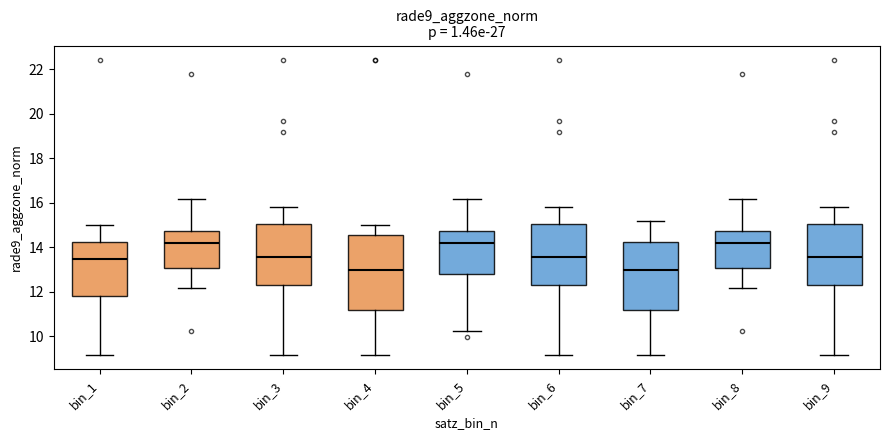

Reading left to right, read every box against the y-axis: the position of its median line, the range the box covers, and the ends of its whiskers. The values are not printed on the chart, so give them approximately, as read against the axis.

bin_1: median 13.4, box 11.8 to 14.2, whiskers 9.2 to 15.0
bin_2: median 14.2, box 13.0 to 14.8, whiskers 12.2 to 16.2
bin_3: median 13.6, box 12.4 to 15.0, whiskers 9.2 to 15.8
bin_4: median 13.0, box 11.2 to 14.6, whiskers 9.2 to 15.0
bin_5: median 14.2, box 12.8 to 14.8, whiskers 10.2 to 16.2
bin_6: median 13.6, box 12.4 to 15.0, whiskers 9.2 to 15.8
bin_7: median 13.0, box 11.2 to 14.2, whiskers 9.2 to 15.2
bin_8: median 14.2, box 13.0 to 14.8, whiskers 12.2 to 16.2
bin_9: median 13.6, box 12.4 to 15.0, whiskers 9.2 to 15.8